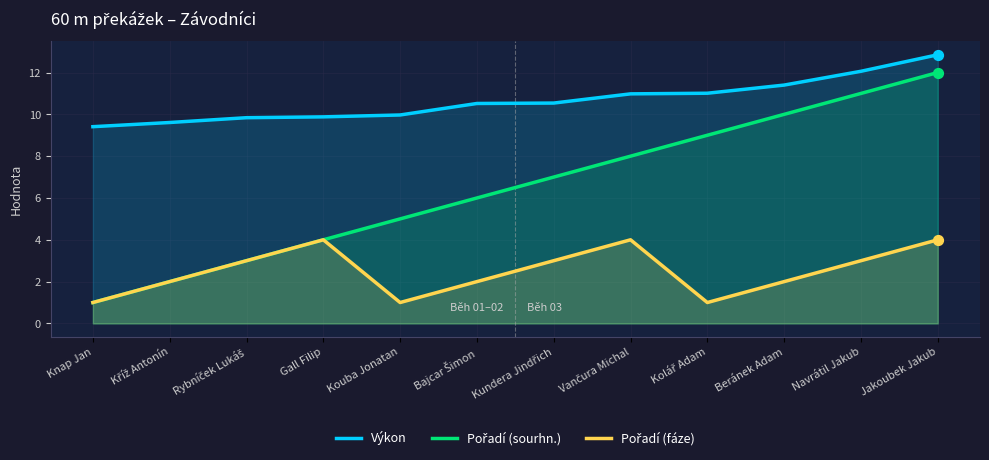

What are all the series names shown in the legend?

Výkon, Pořadí (sourhn.), Pořadí (fáze)